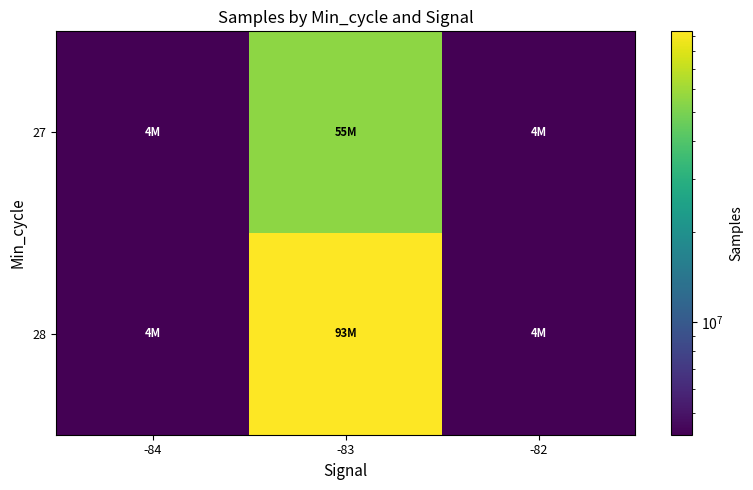

Rank the series by their average value, from highest to lowest.

28, 27